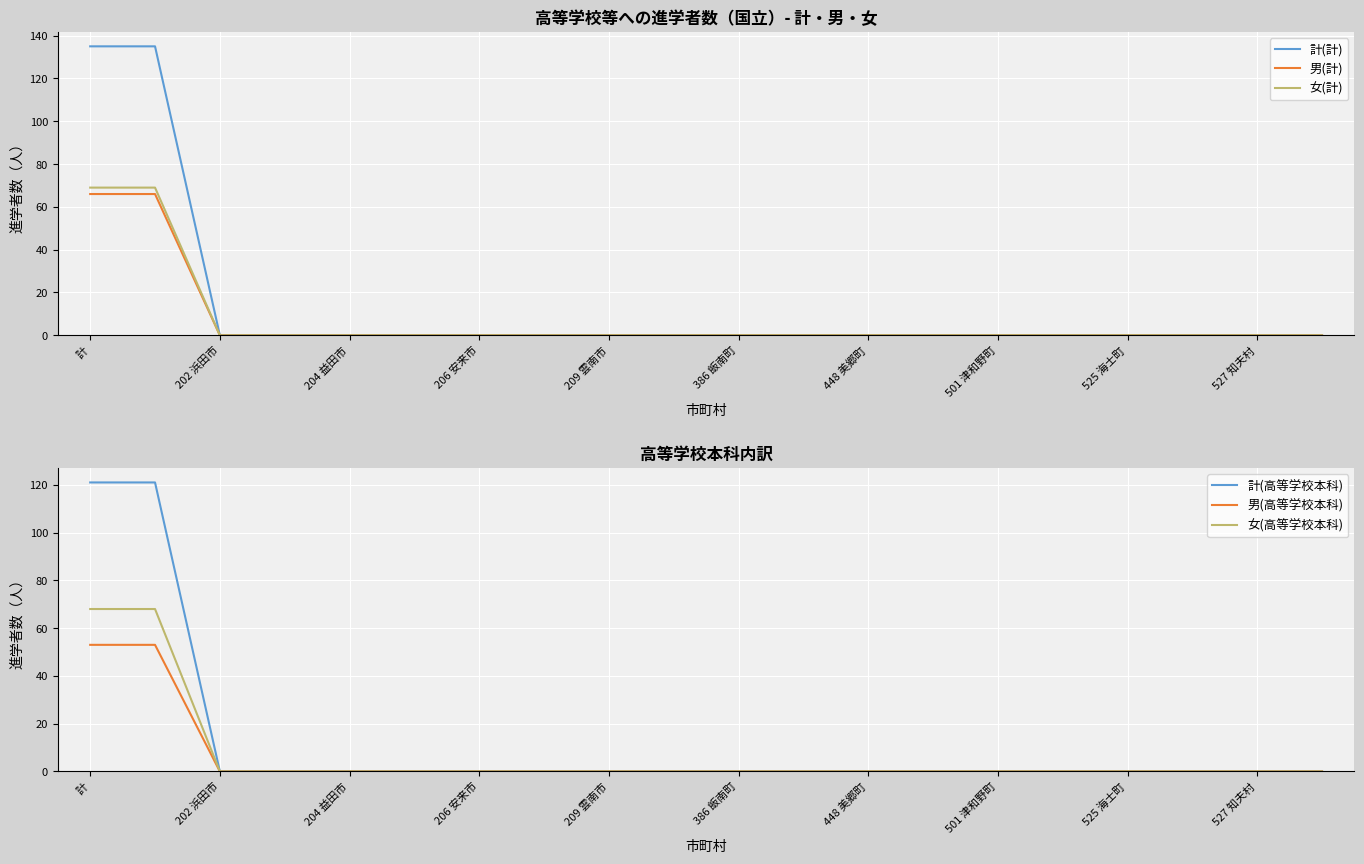

How many distinct data groups are displayed?

6